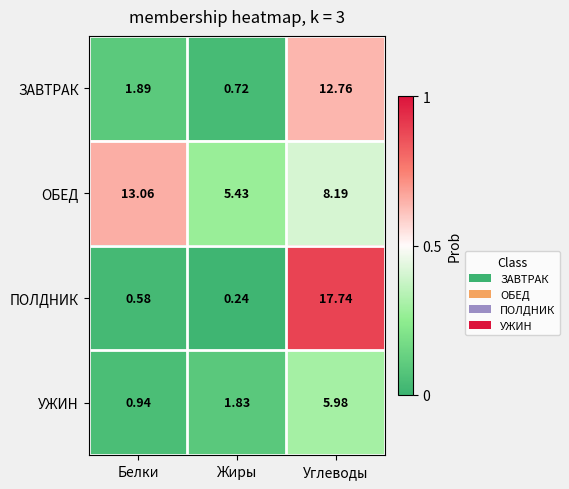

At how many categories does at least one series exceed 5?

3